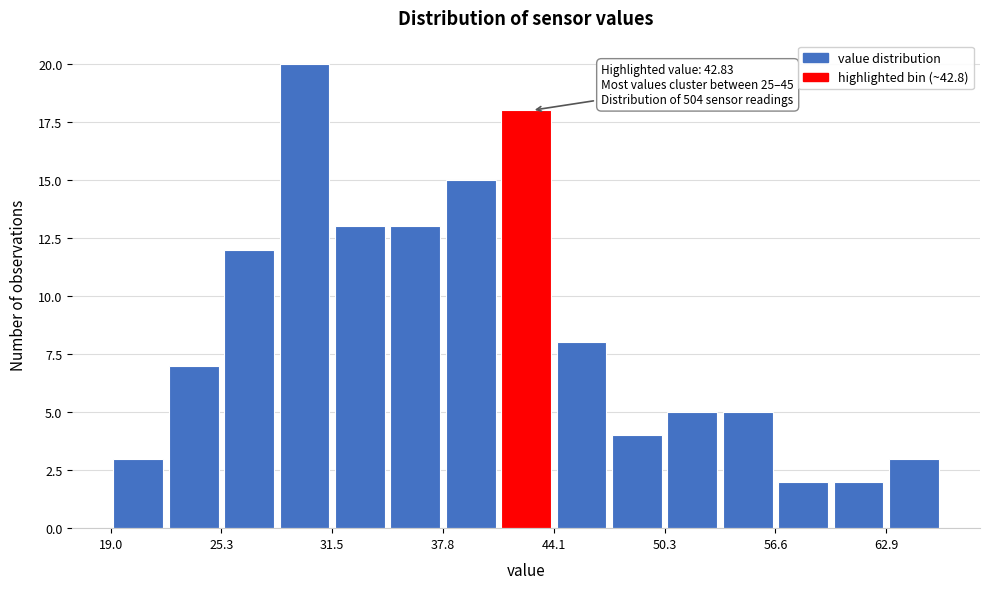

Around what value on the x-axis is the tallest bar? Give the approximate position of its centre, as read against the axis.

30